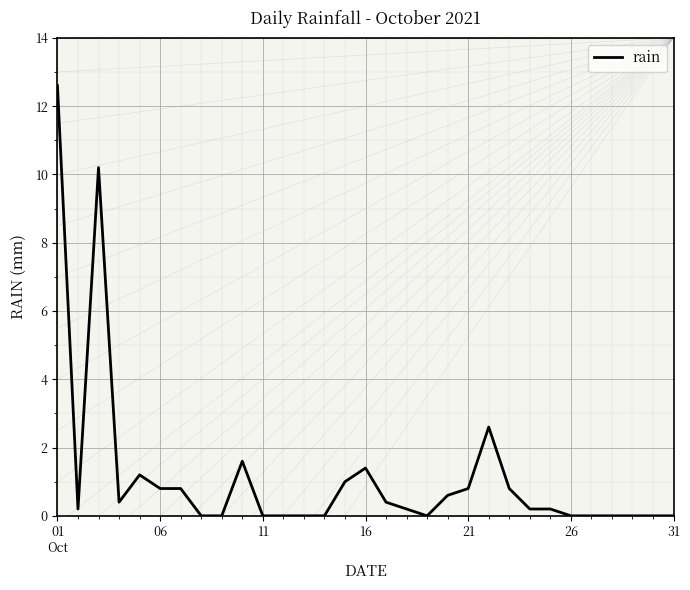

True or false: the data has more than 0 interior local peaks.

True